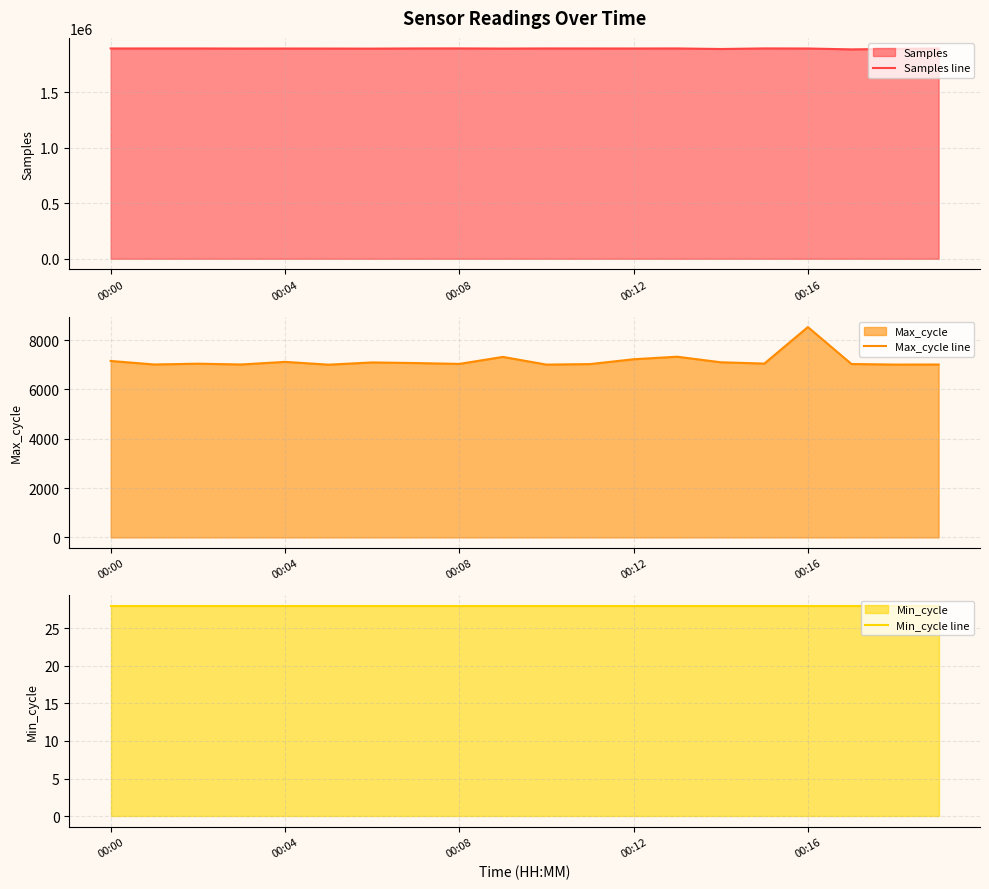

Does the chart display data point markers on the line(s)?

No